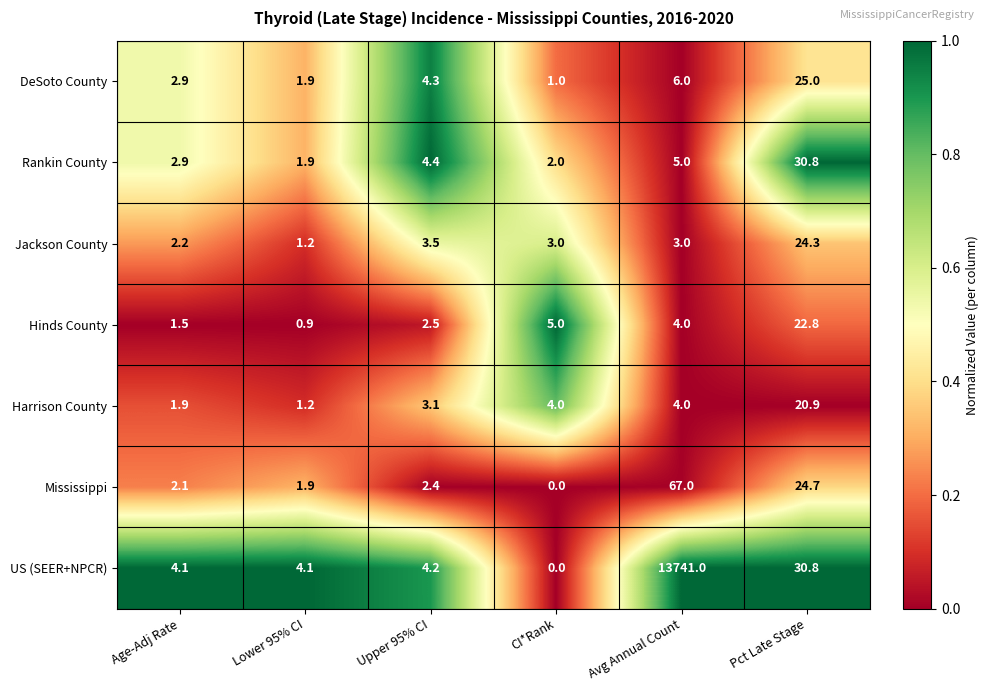

Is the value of Harrison County at Lower 95% CI greater than the value of Jackson County at Age-Adj Rate?

No